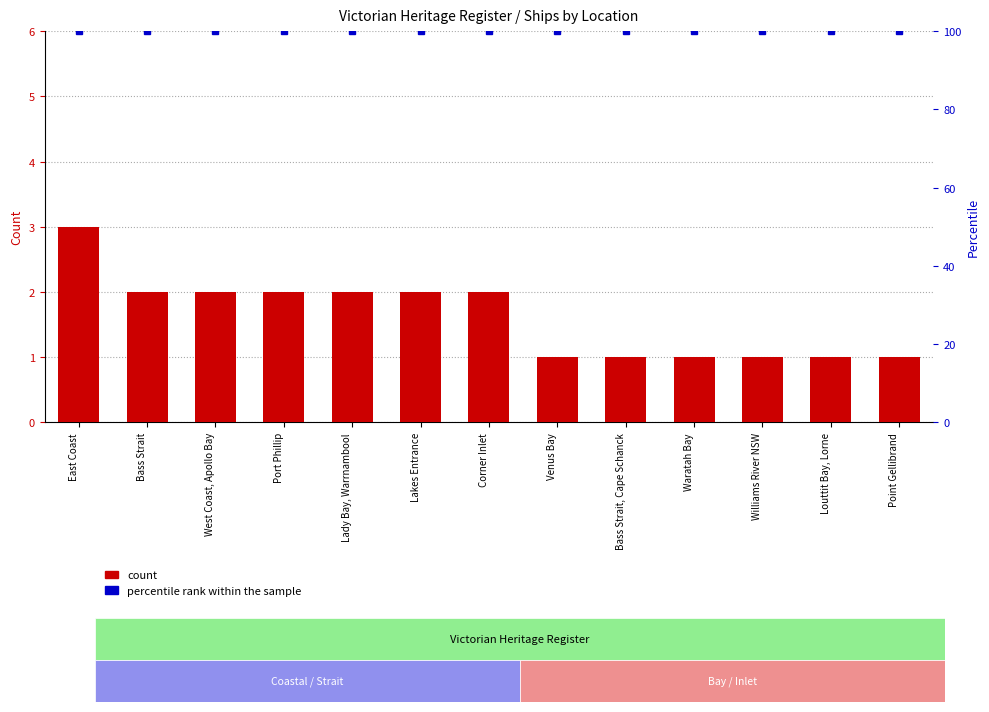

At how many categories does at least one series exceed 48?

13